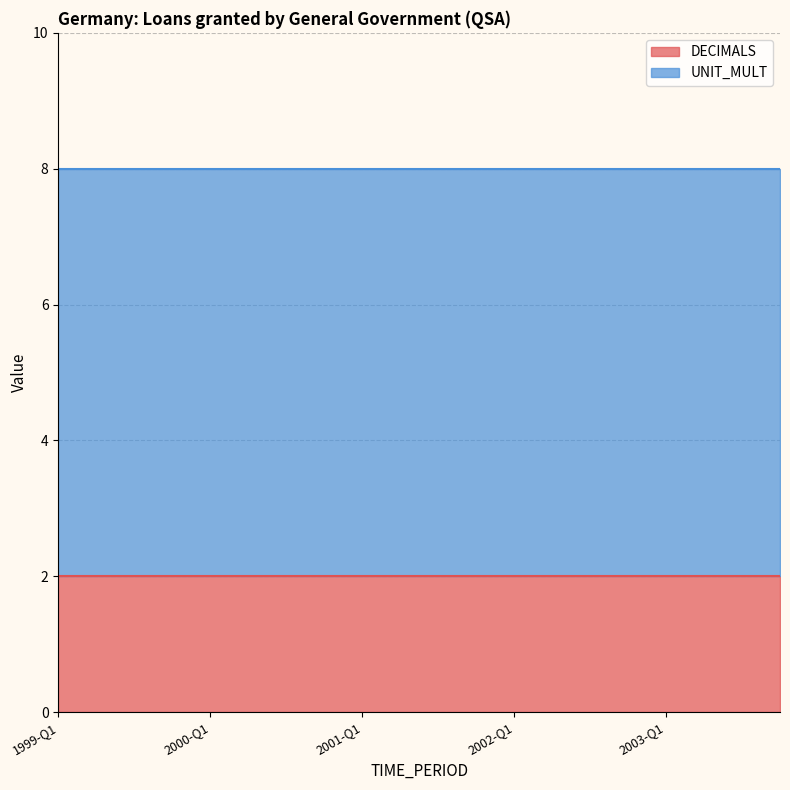

Reading left to right, list all the values displayed in this chart.

DECIMALS: 2	2	2	2	2	2	2	2	2	2	2	2	2	2	2	2	2	2	2	2
UNIT_MULT: 6	6	6	6	6	6	6	6	6	6	6	6	6	6	6	6	6	6	6	6